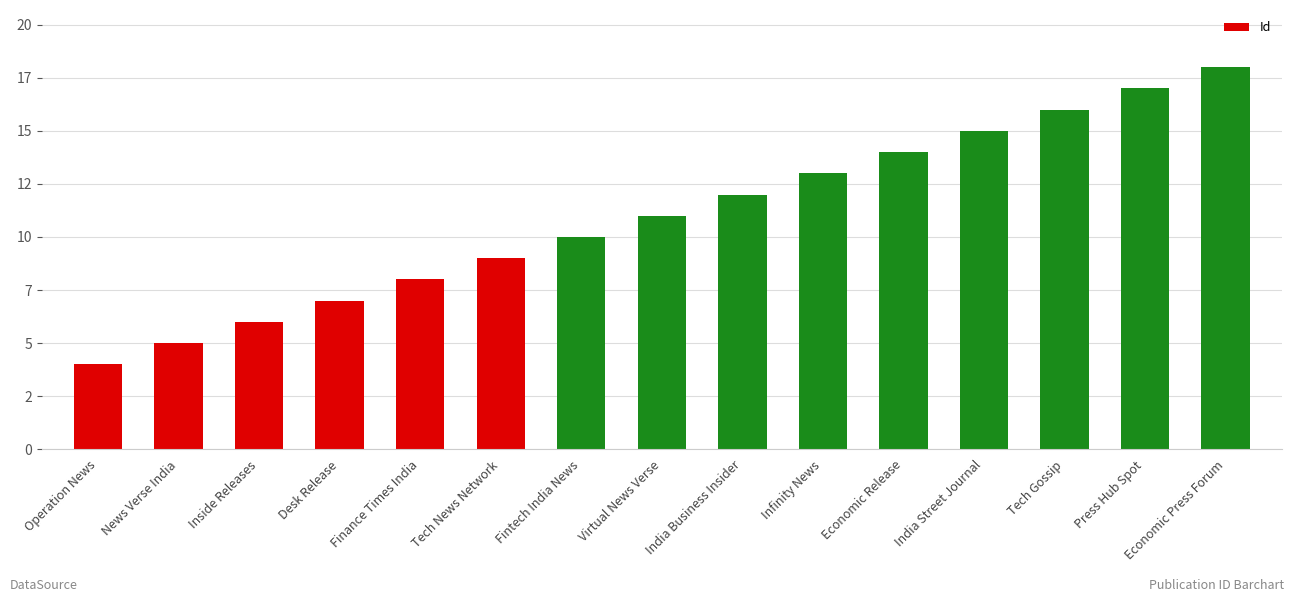

What is the change in value from Virtual News Verse to India Street Journal?

+4